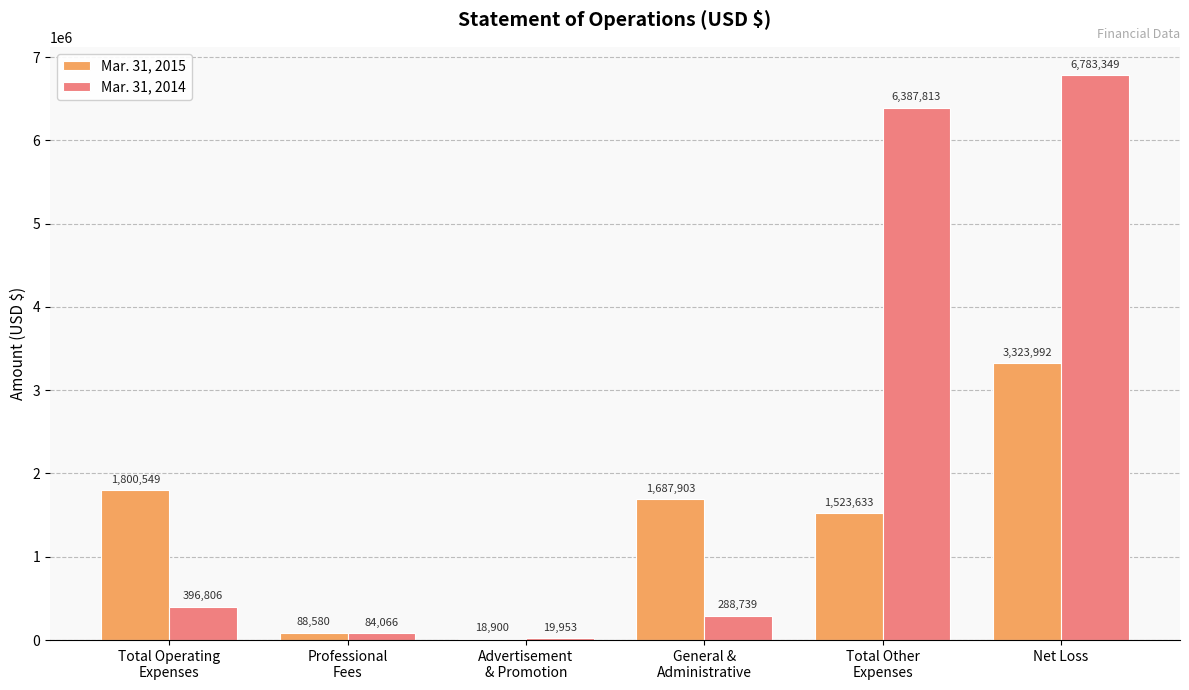

What is the sum of all Mar. 31, 2014 values?

13960726